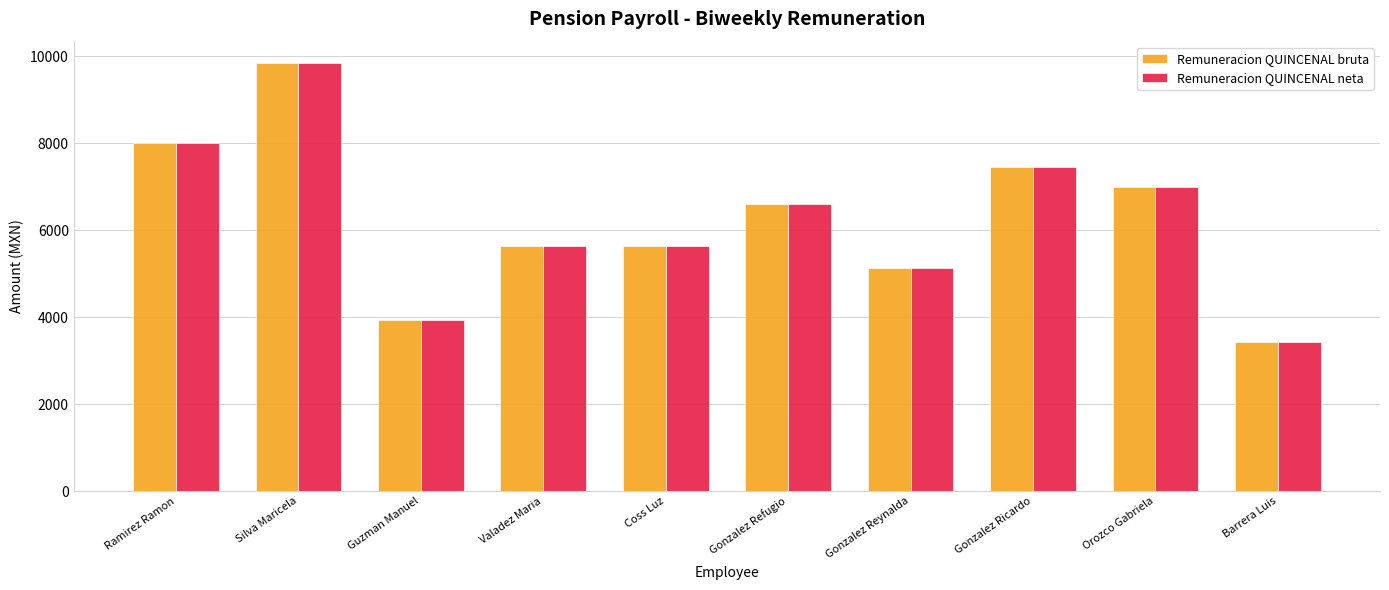

Is the value of Remuneracion QUINCENAL bruta at Guzman Manuel greater than the value of Remuneracion QUINCENAL neta at Silva Maricela?

No